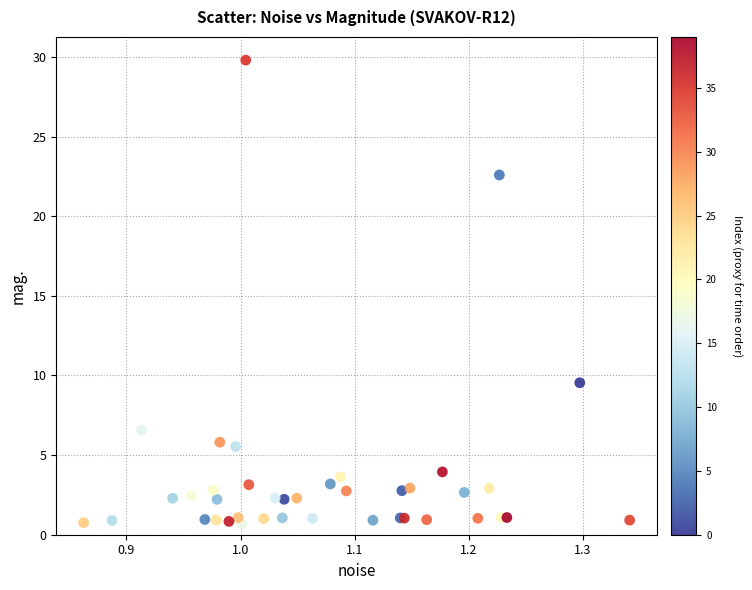

What Y value in the scatter plot is closest to 15?

9.5